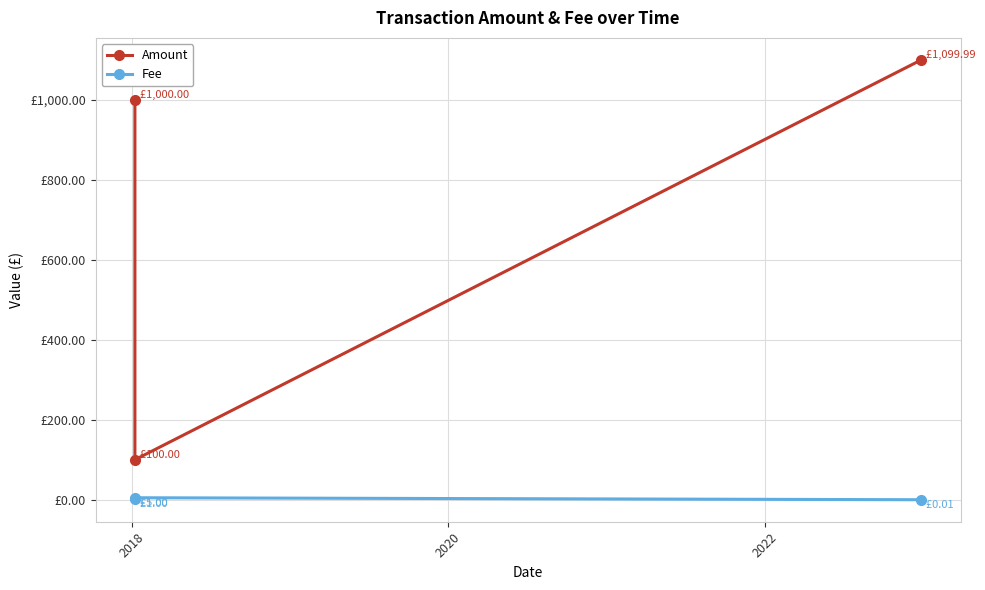

Which series has the widest spread of values?

Amount